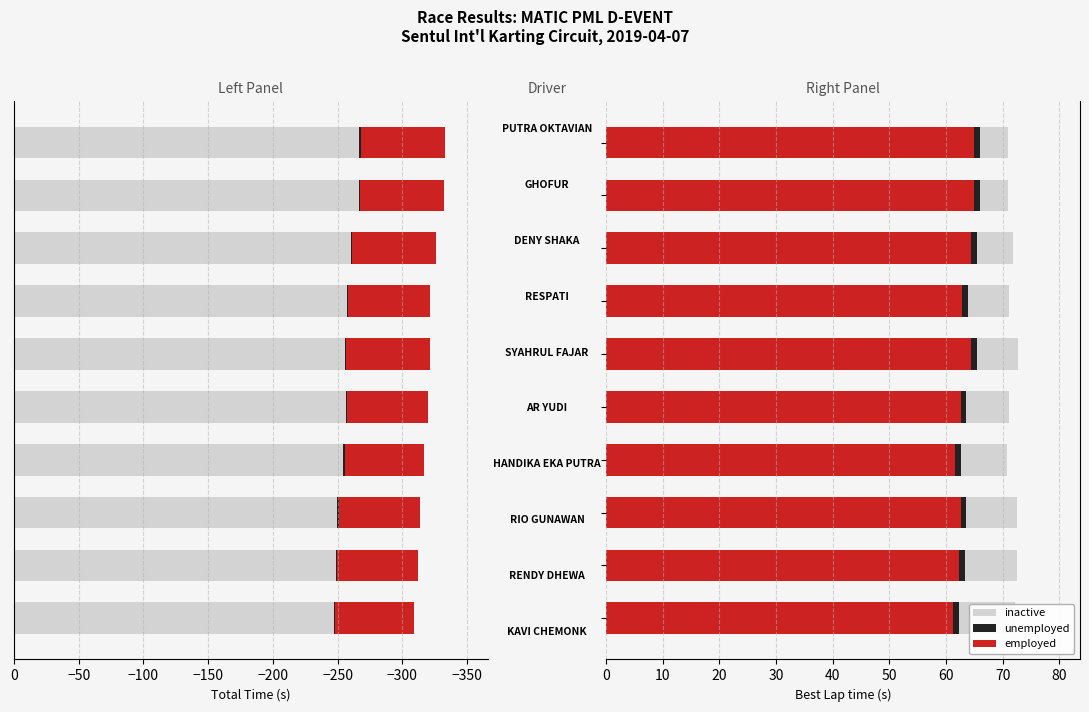

Which has a higher value, −300 or −200?

−300